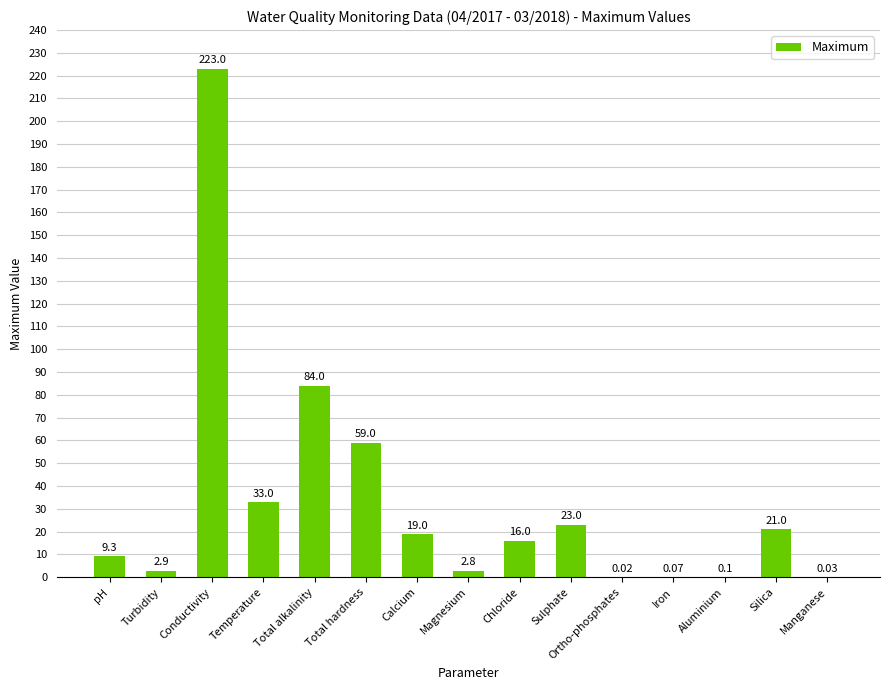

Read the value at Sulphate.

23.0